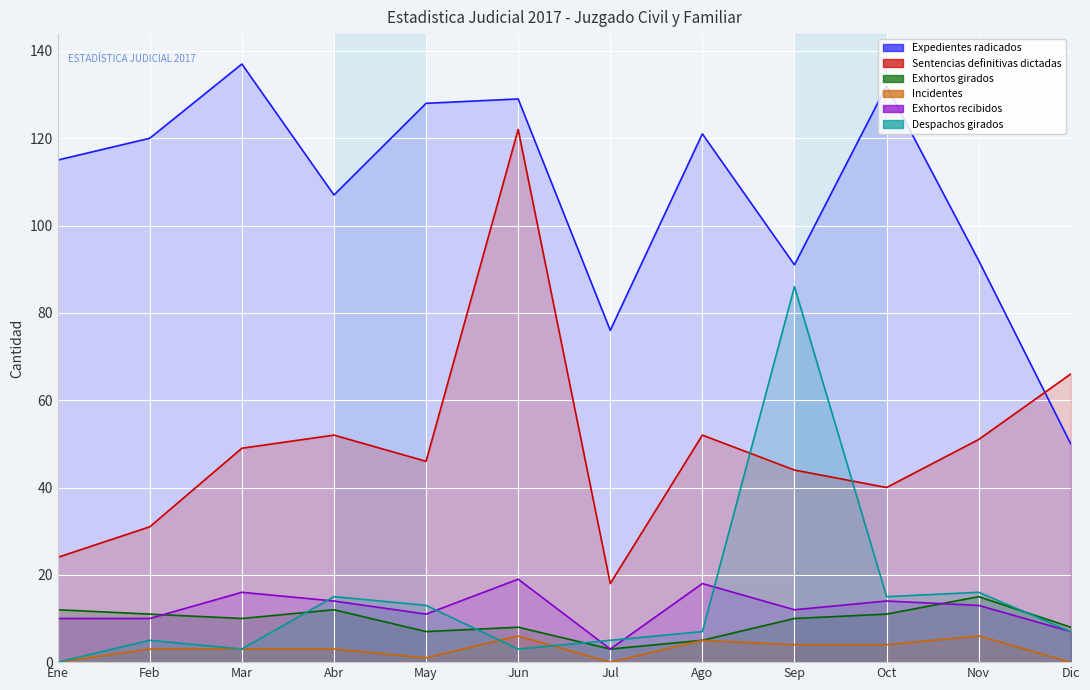

What is the difference between the second highest and minimum values in the Expedientes radicados series?

82